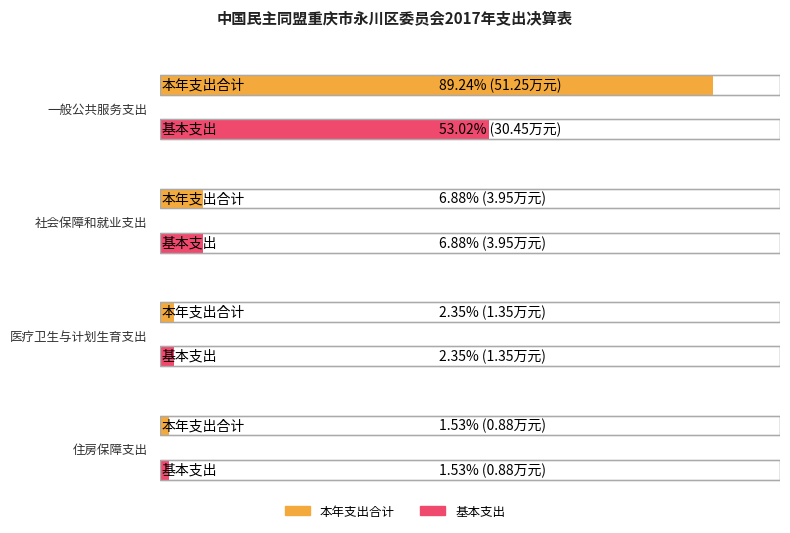

What is the sum of all 基本支出 values?

36.6